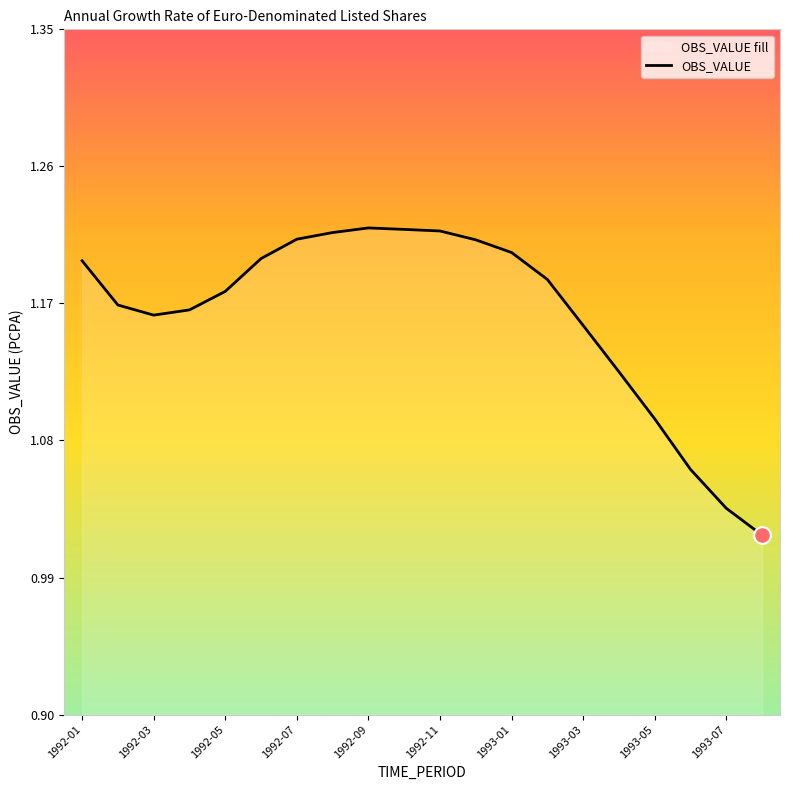

Rank the categories by value from lowest to highest.

1993-08, 1993-07, 1993-06, 1993-05, 1993-04, 1993-03, 1992-03, 1992-04, 1992-02, 1992-05, 1993-02, 1992-01, 1992-06, 1993-01, 1992-12, 1992-07, 1992-08, 1992-11, 1992-10, 1992-09